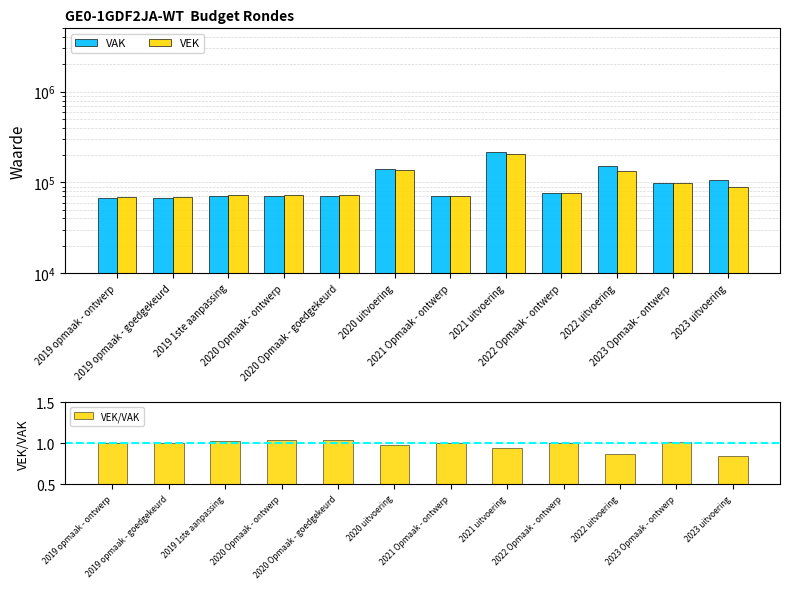

Which series has the largest range (max minus min)?

VAK